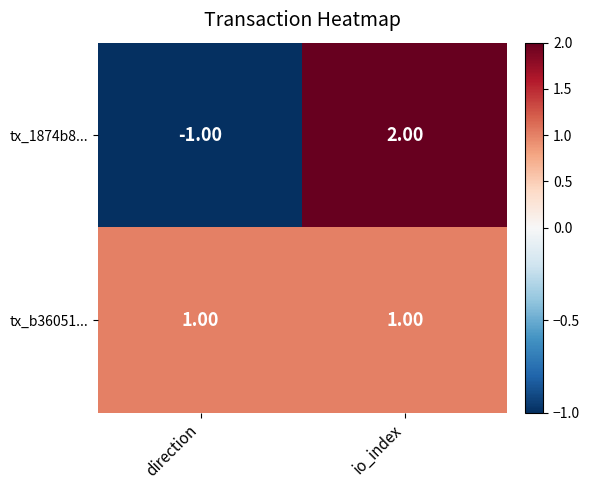

Which series has the largest total across all categories?

tx_b36051...